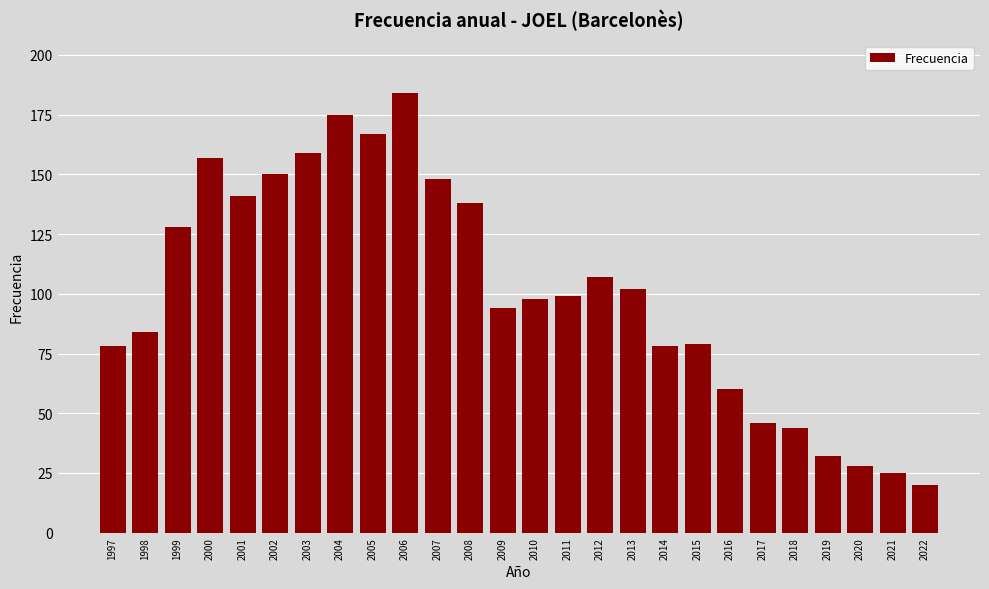

Reading left to right, transcribe all the data shown in this chart.

78	84	128	157	141	150	159	175	167	184	148	138	94	98	99	107	102	78	79	60	46	44	32	28	25	20